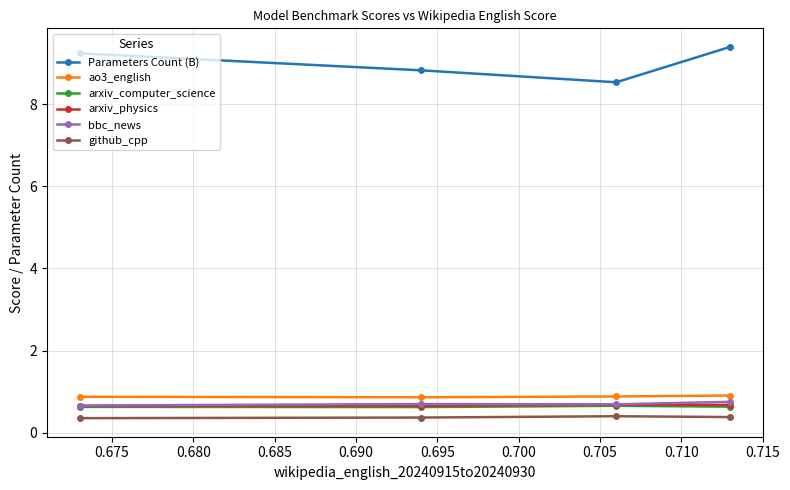

True or false: Parameters Count (B) and bbc_news cross at least once.

False